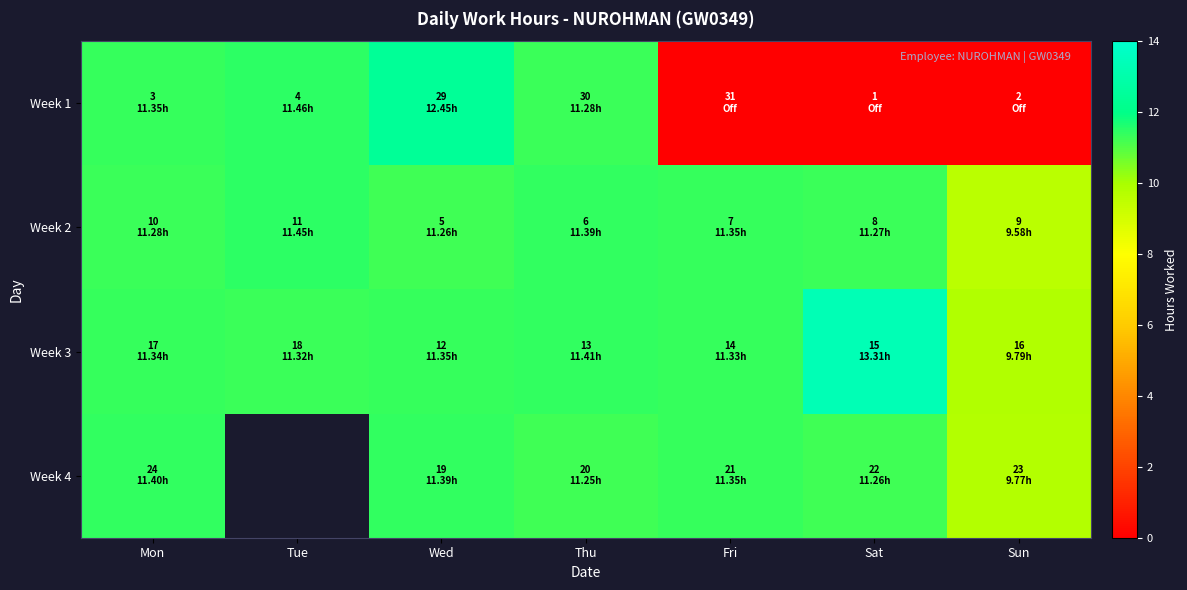

What is the approximate value of Week 4 at Wed?

11.4